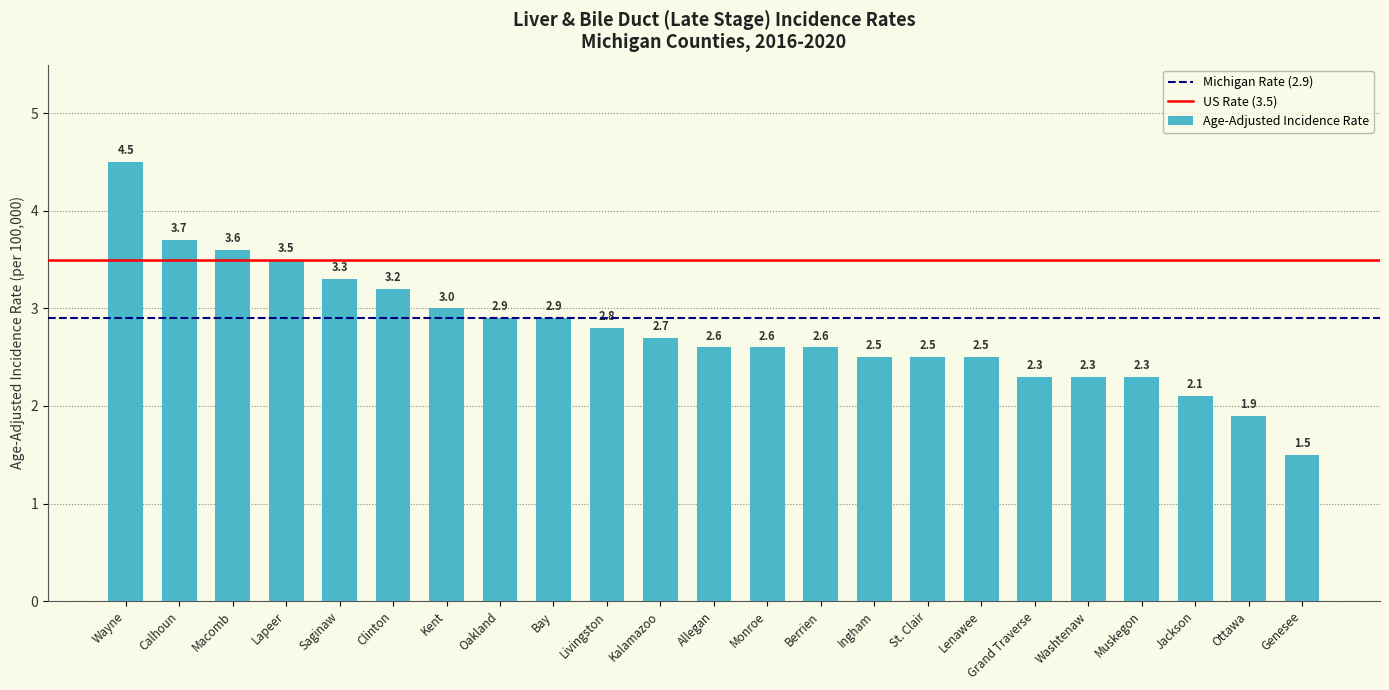

Count the number of data series in this chart.

1